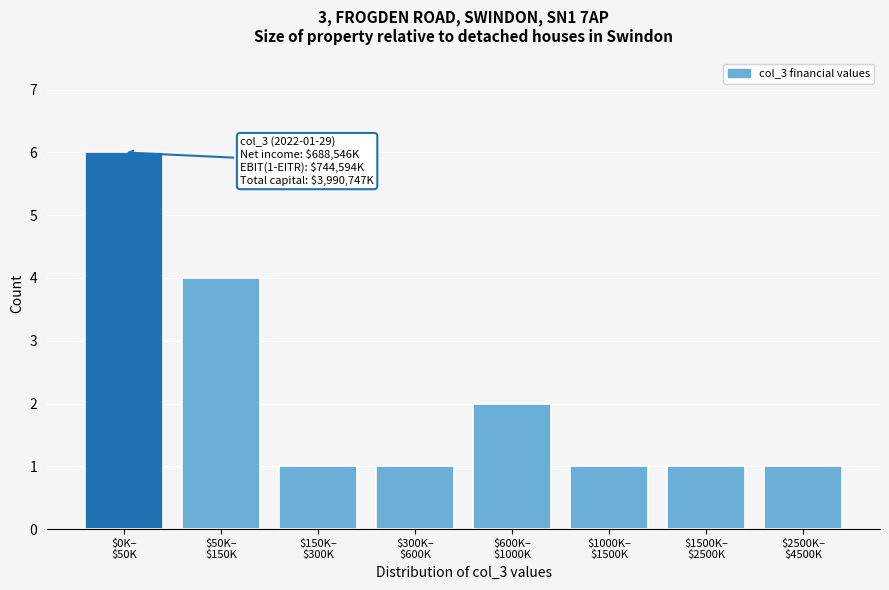

Reading left to right, extract all data points from this chart.

6	4	1	1	2	1	1	1